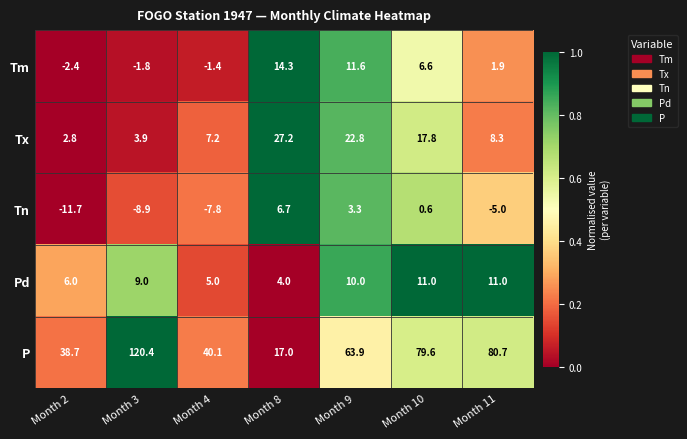

True or false: Tn has a value of -2.5 at Month 3.

False